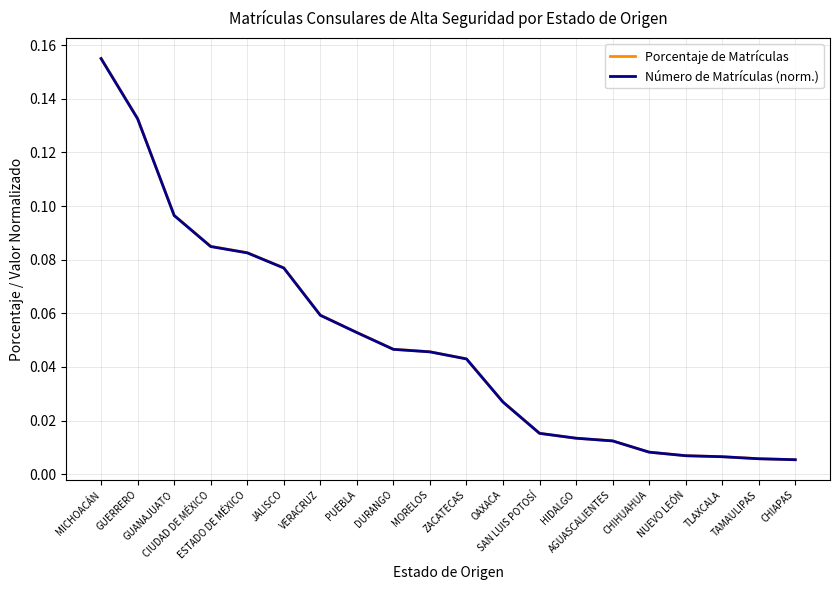

True or false: Porcentaje de Matrículas and Número de Matrículas (norm.) intersect in this chart.

False